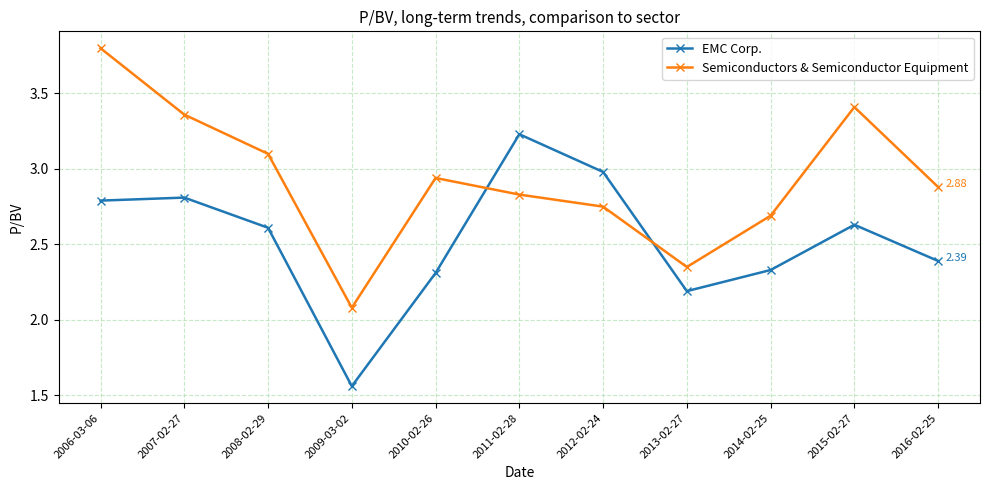

At which category does the chart reach its peak across all series?

2006-03-06